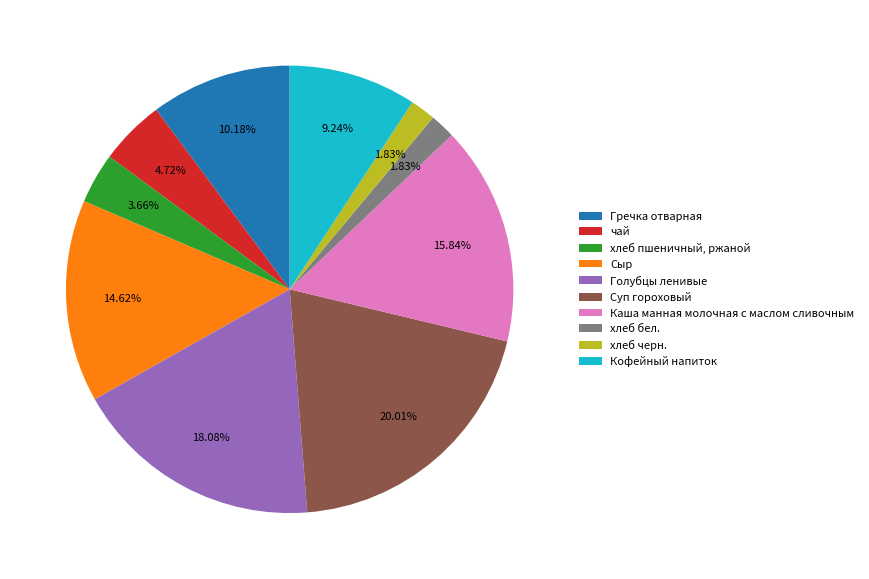

What is the ratio of the value at Суп гороховый to the value at Сыр?

1.4